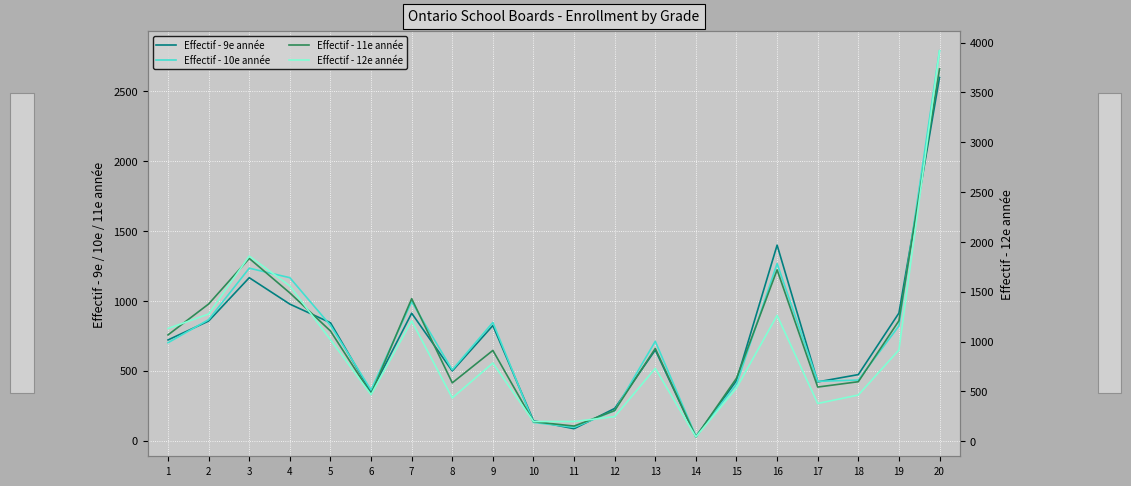

What is the sum of all Effectif - 10e année values?

14827